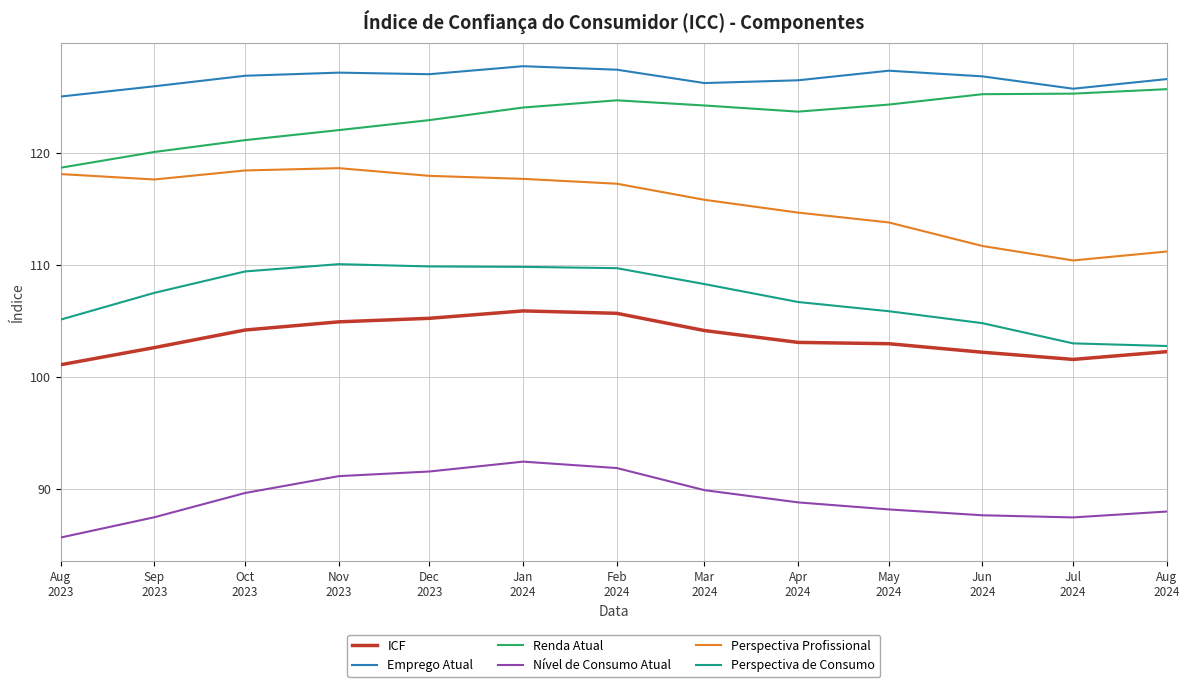

What is the approximate value of Perspectiva de Consumo at Nov
2023?

110.0